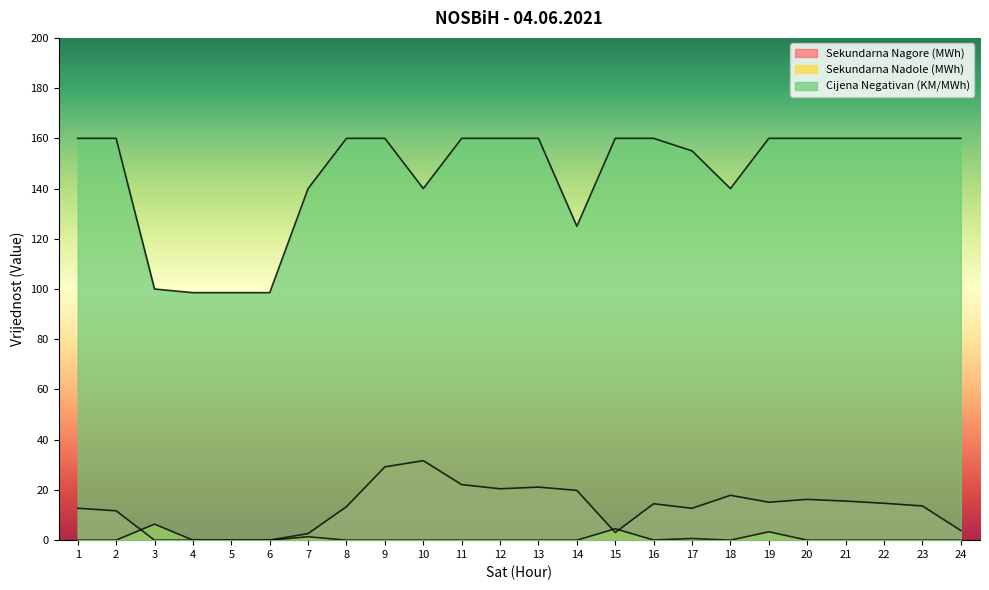

What is the total value across all series at 22?

174.7